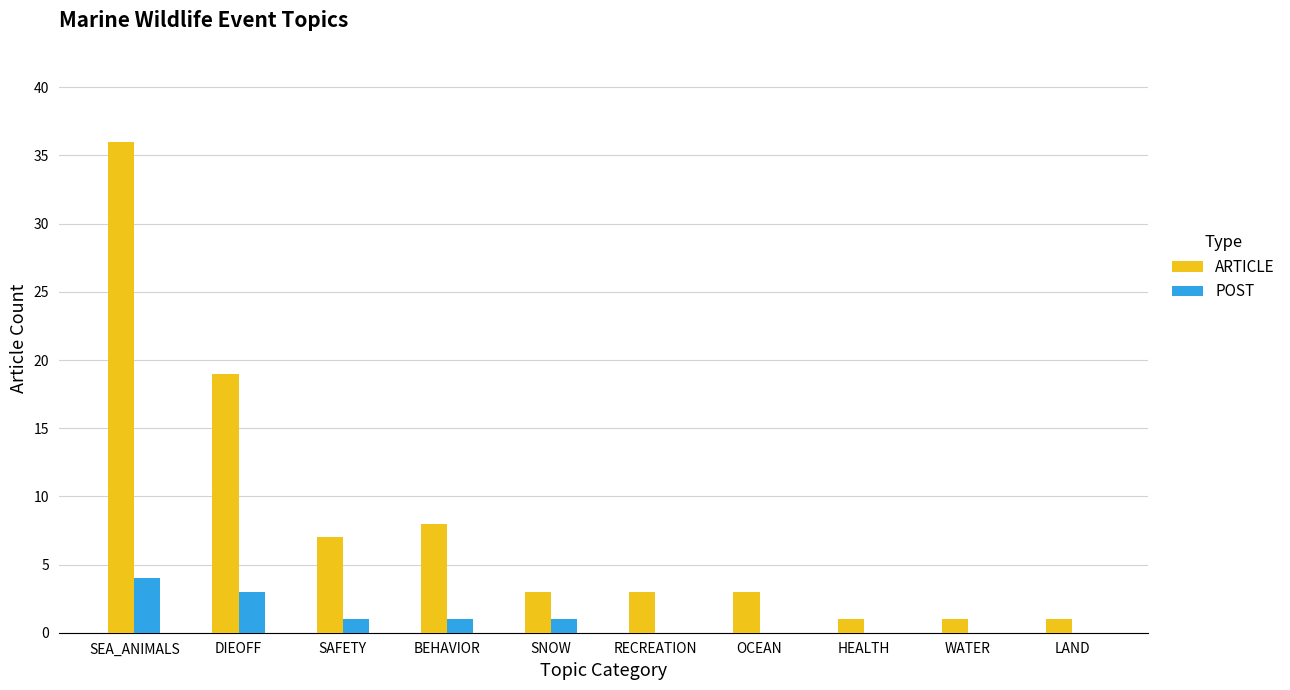

Is it true that POST equals -3 at OCEAN?

False